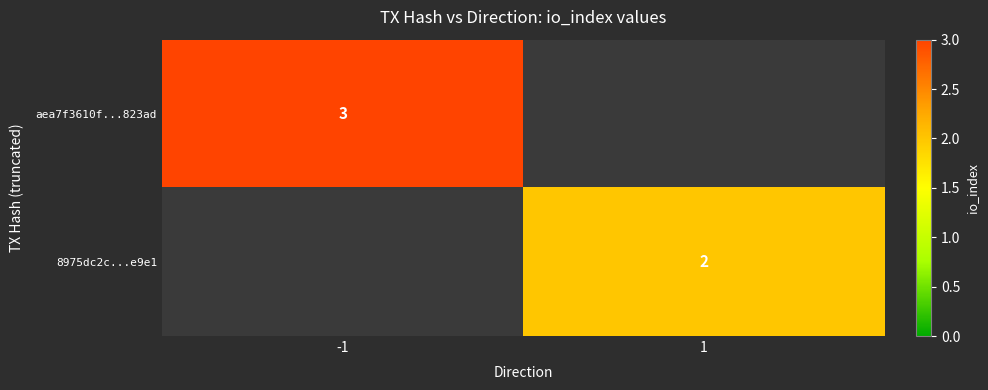

True or false: aea7f3610f...823ad has a value of 3 at -1.

True